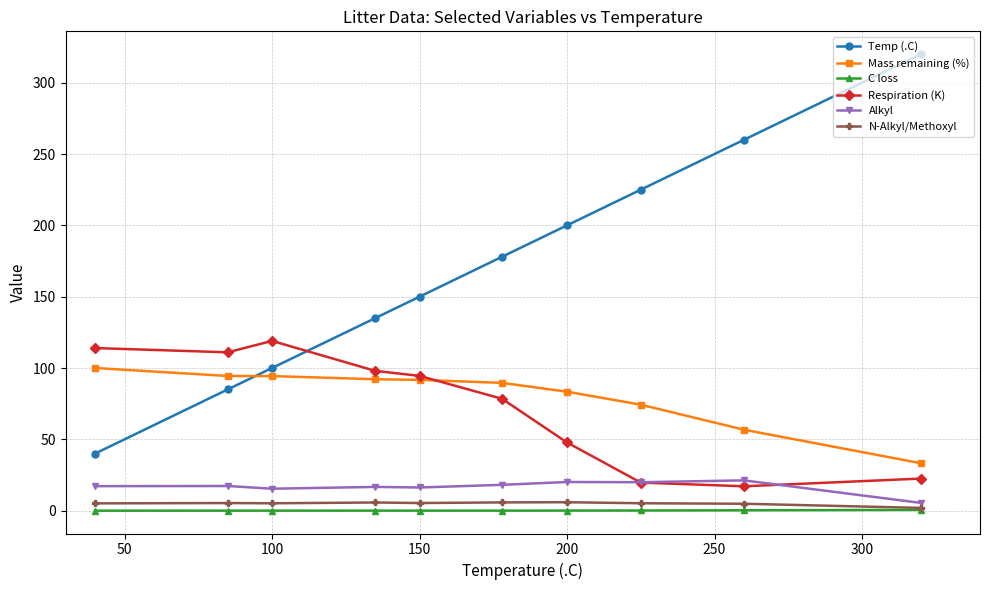

What is the maximum value shown in the chart?

320.0